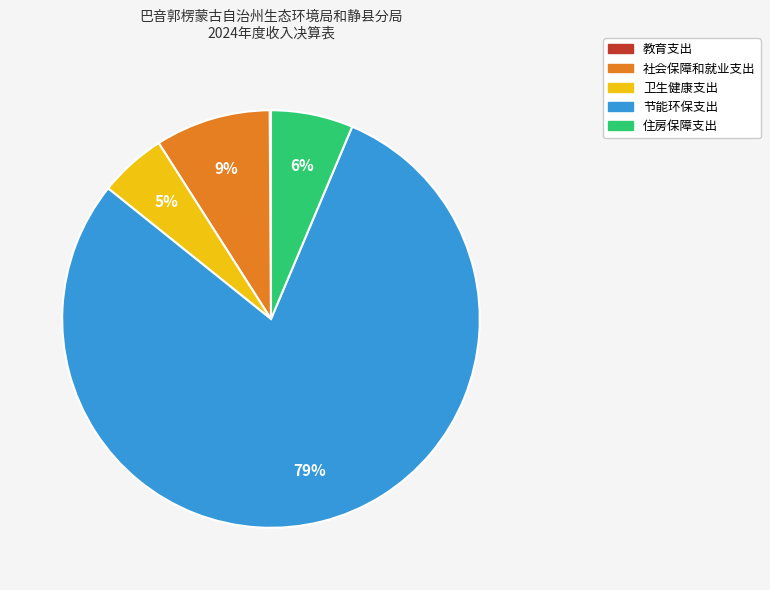

To the nearest percent, what portion does 社会保障和就业支出 represent?

9%